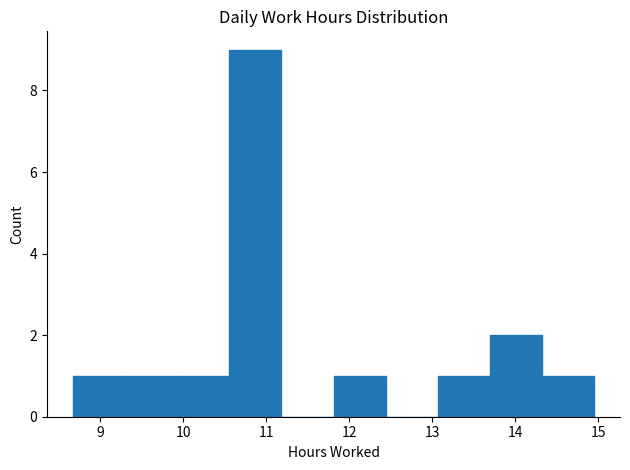

Over which range of the x-axis is the bar tallest?

10.6 to 11.2